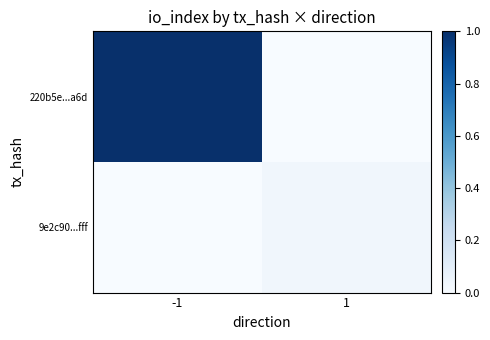

Reading right to left, extract all data points from this chart.

220b5e...a6d: 1=0.0	-1=1.0
9e2c90...fff: 1=0.0	-1=0.0